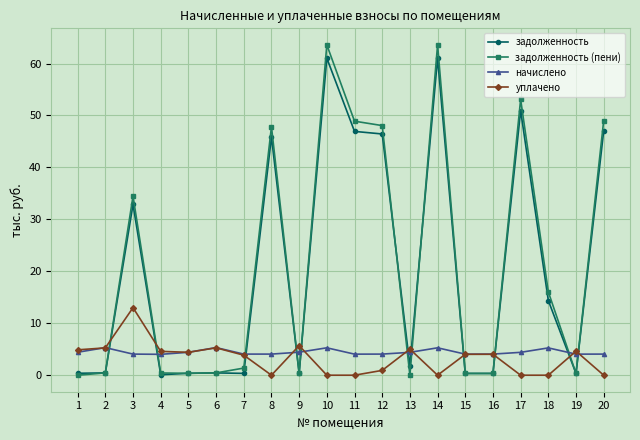

What is the lowest value of the начислено series?

4.0